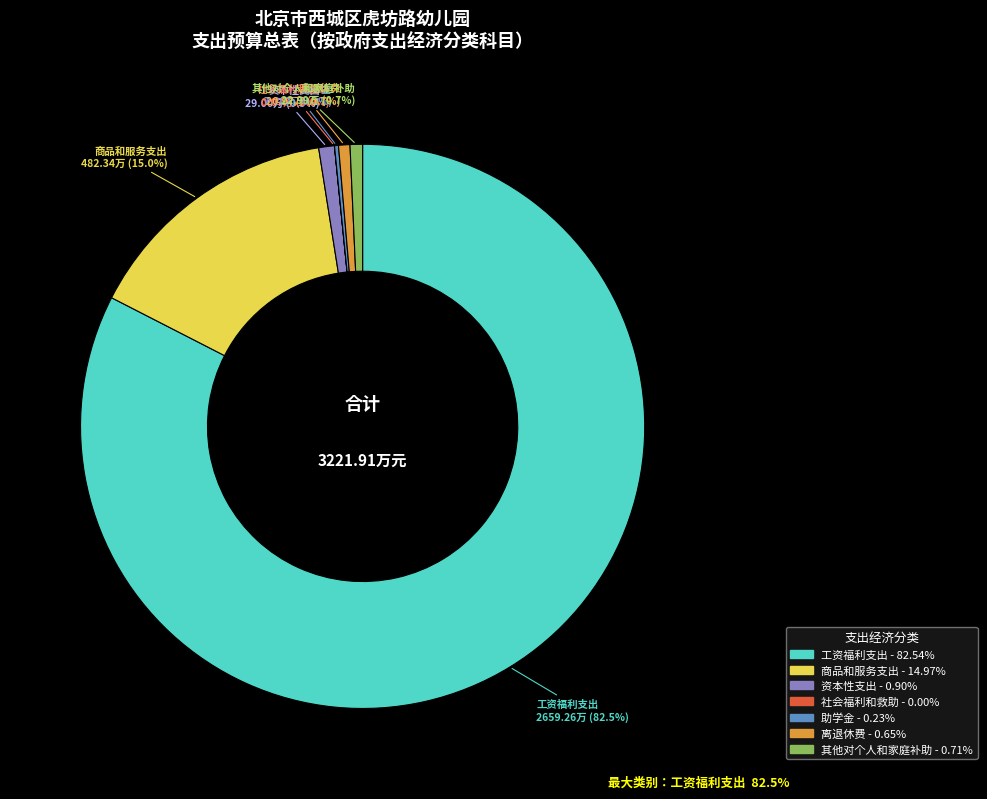

Which has a higher value, 工资福利支出 or 商品和服务支出?

工资福利支出